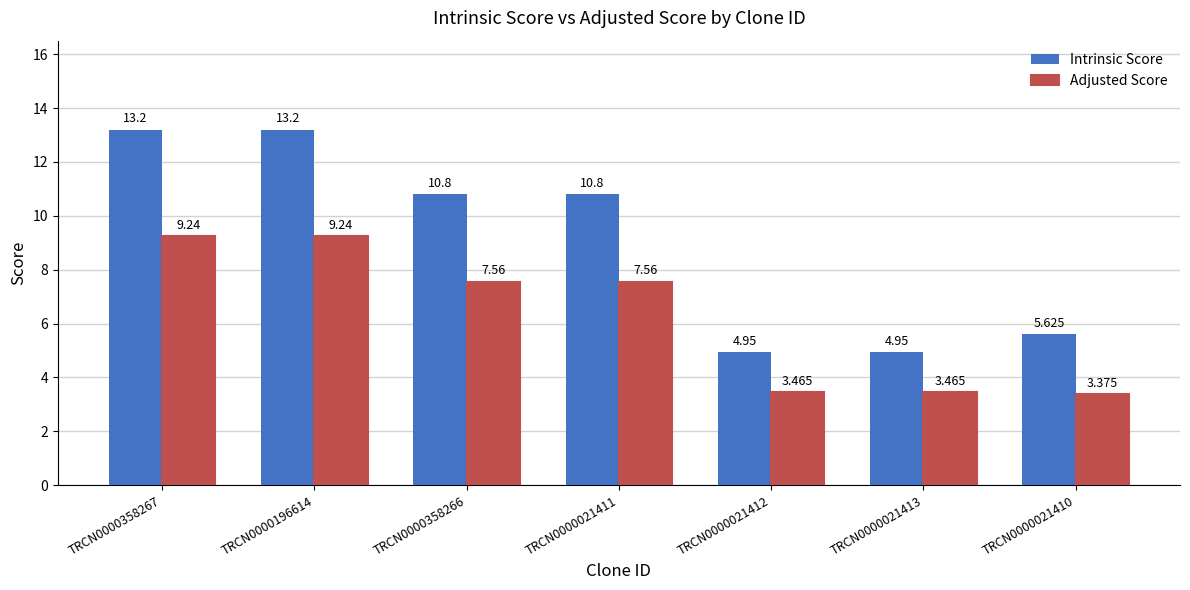

Which series changed the most between TRCN0000196614 and TRCN0000021410?

Intrinsic Score